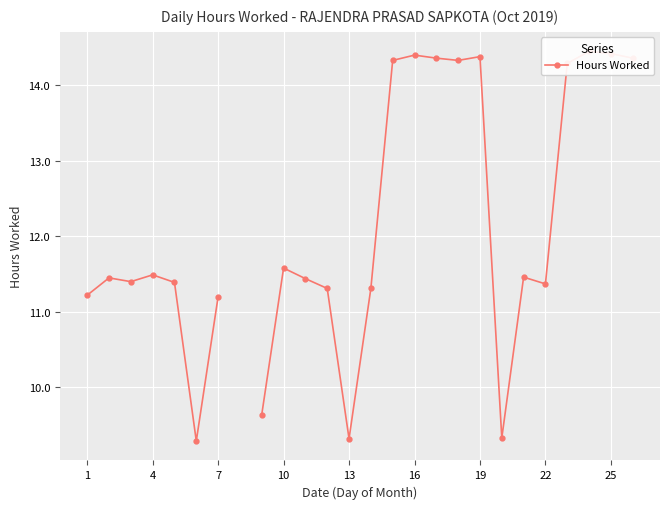

What is the value of the 1st point from the left?

11.2